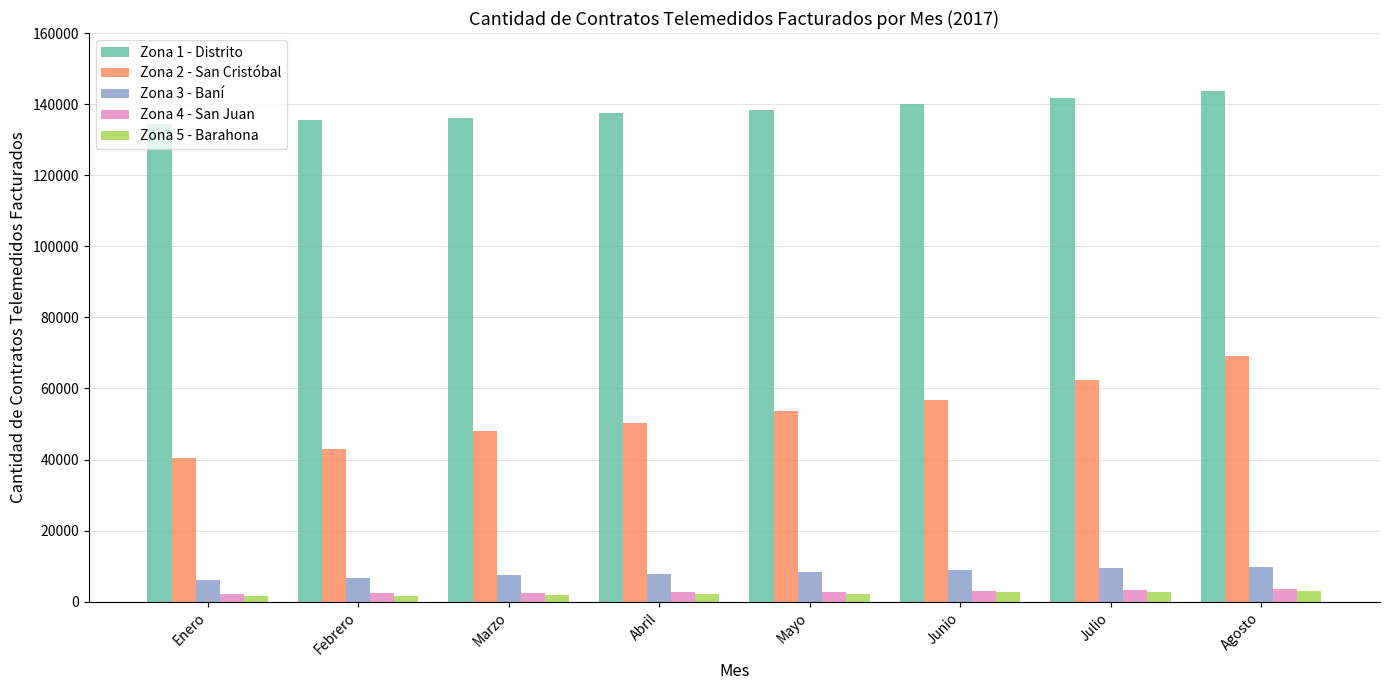

How many bars are there in total?

40